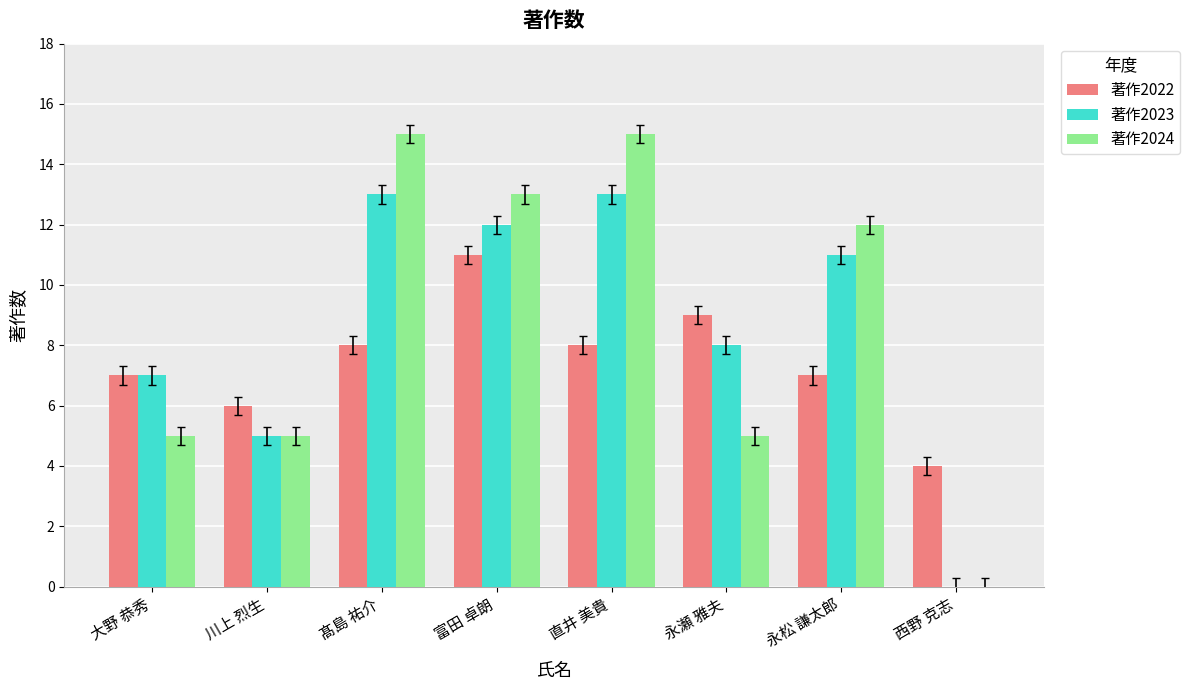

What is the approximate value of 著作2023 at 永瀬 雅夫, to the nearest 10?

10